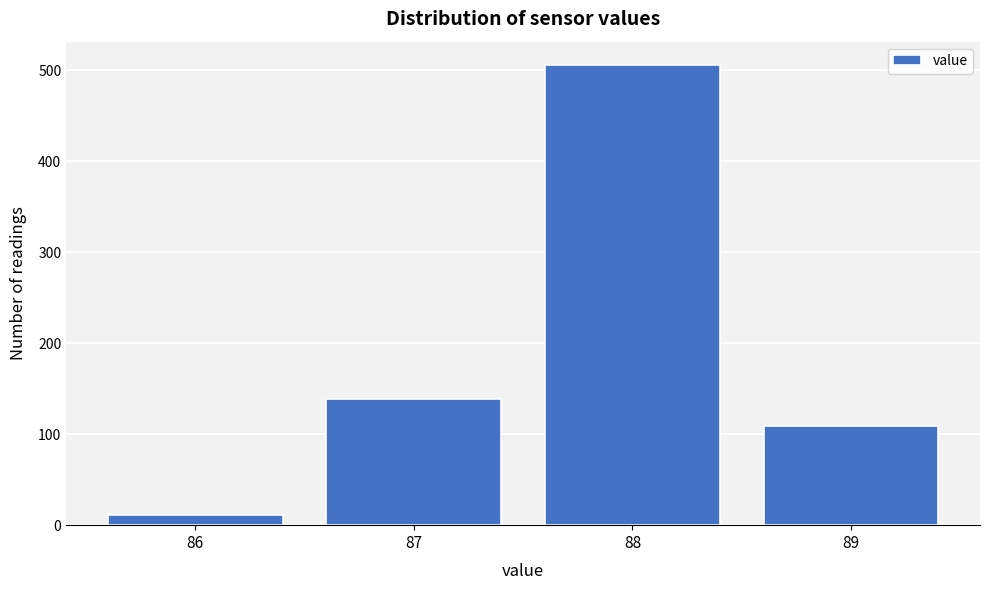

Reading left to right, transcribe this chart: for each bar, give the range it covers on the x-axis and its height. The values are not printed on the chart, so give them approximately, as read against the axis.

85.5 to 86.5: 10
86.5 to 87.5: 140
87.5 to 88.5: 510
88.5 to 89.5: 110